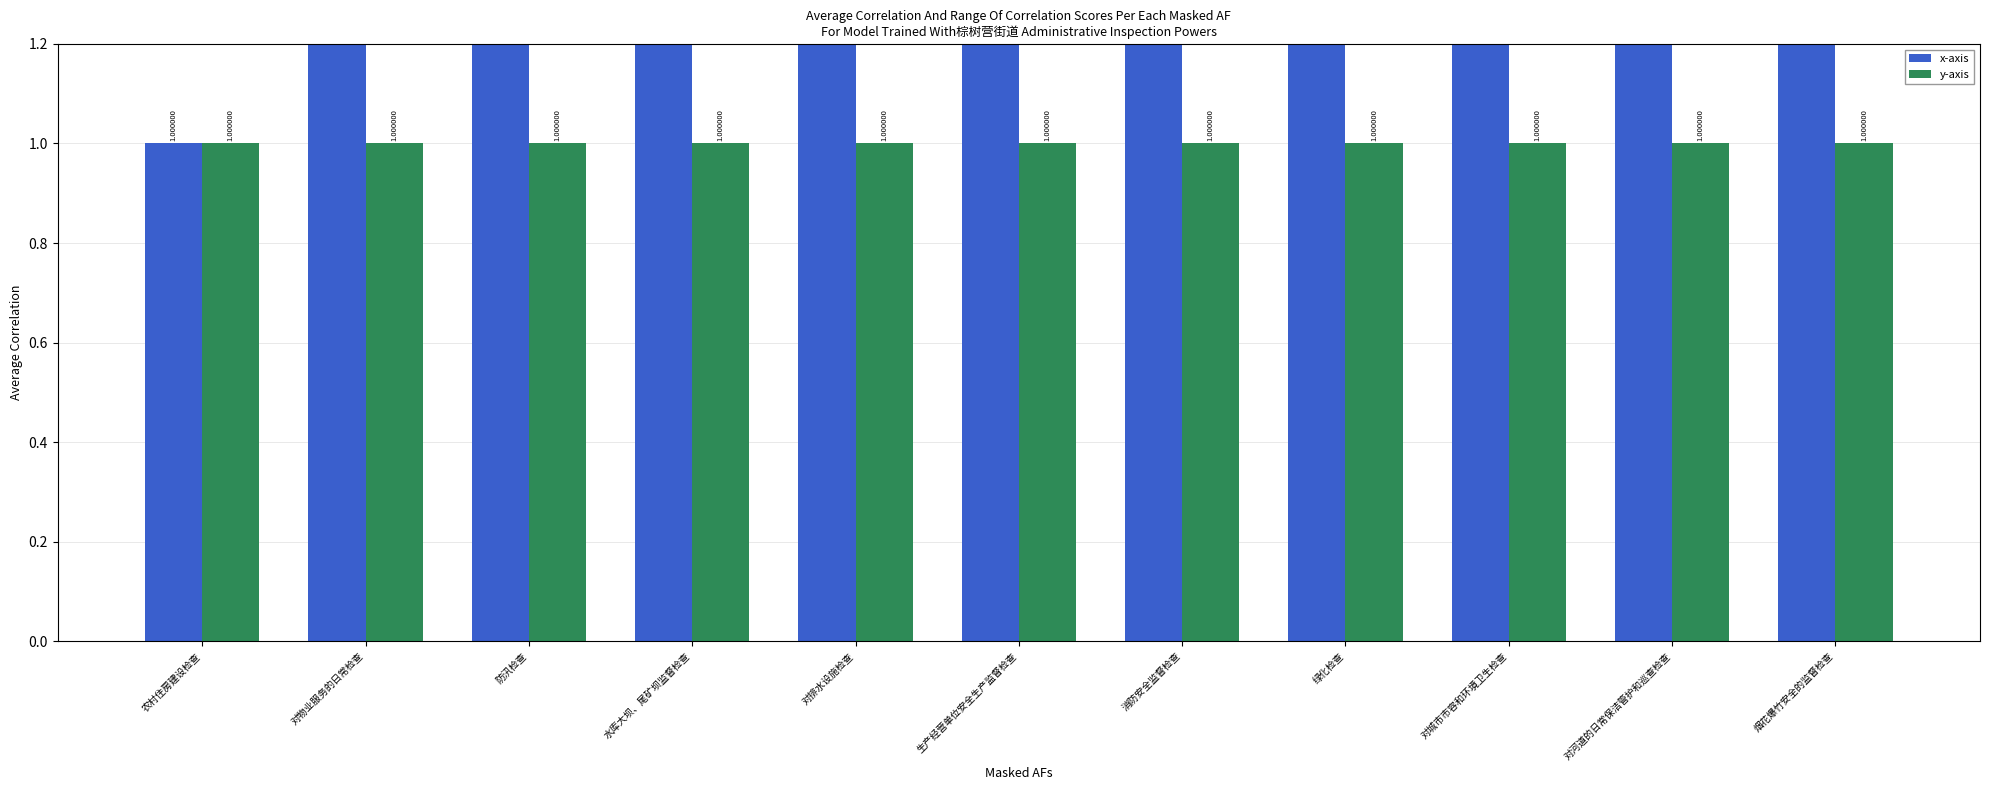

How many values in the x-axis series are below 6?

5